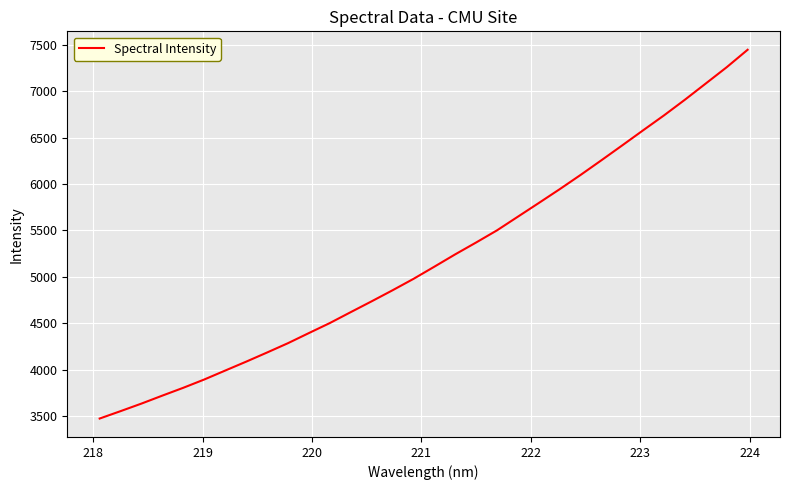

What is the greatest value displayed?

7446.6